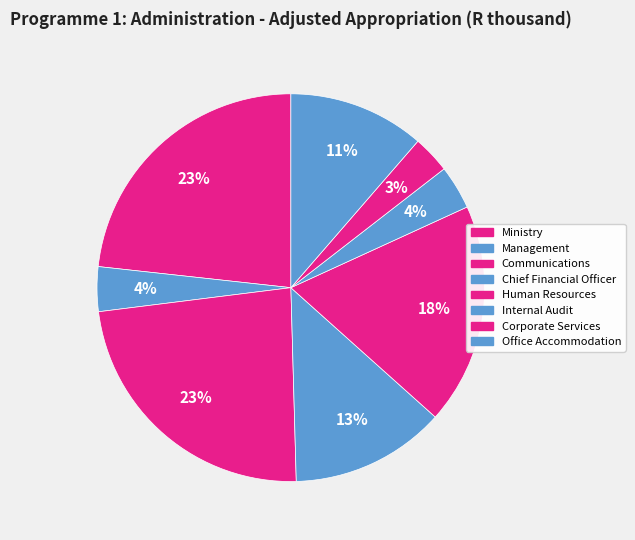

Which category has the biggest portion of the pie?

Communications